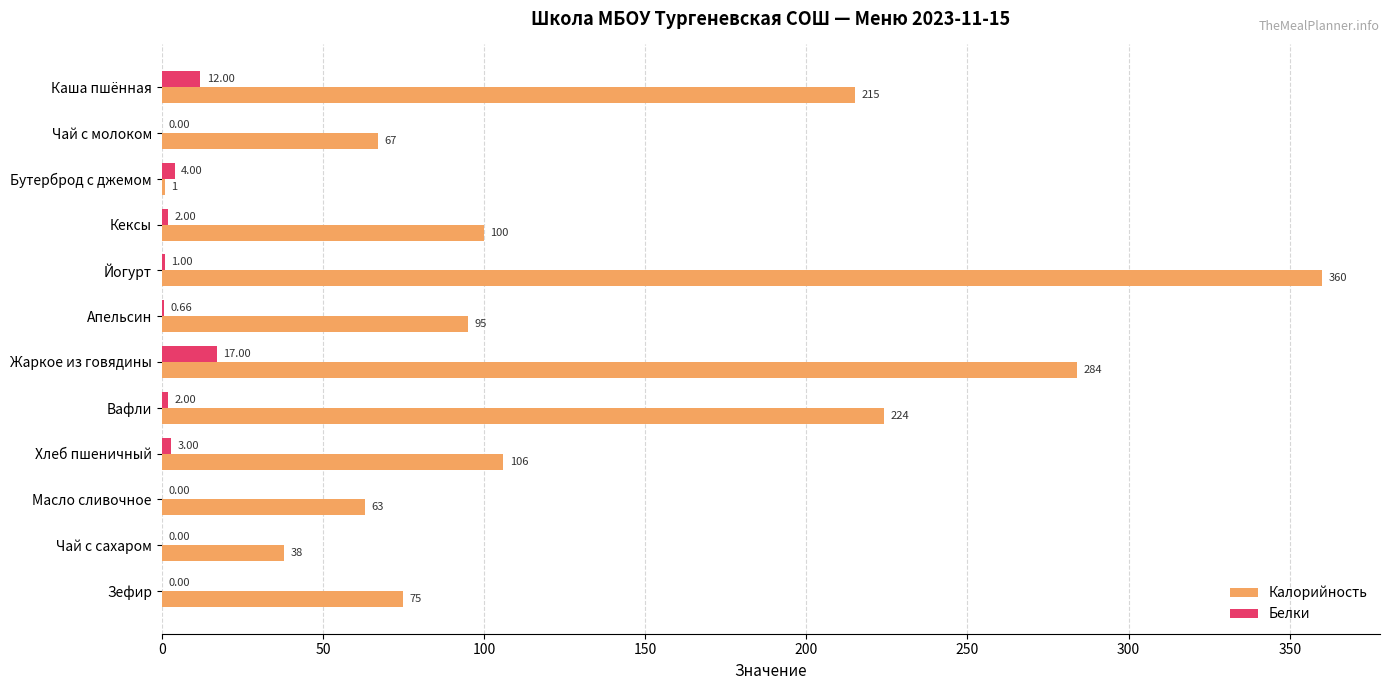

Is the value of Калорийность at Жаркое из говядины greater than the value of Белки at Каша пшённая?

Yes